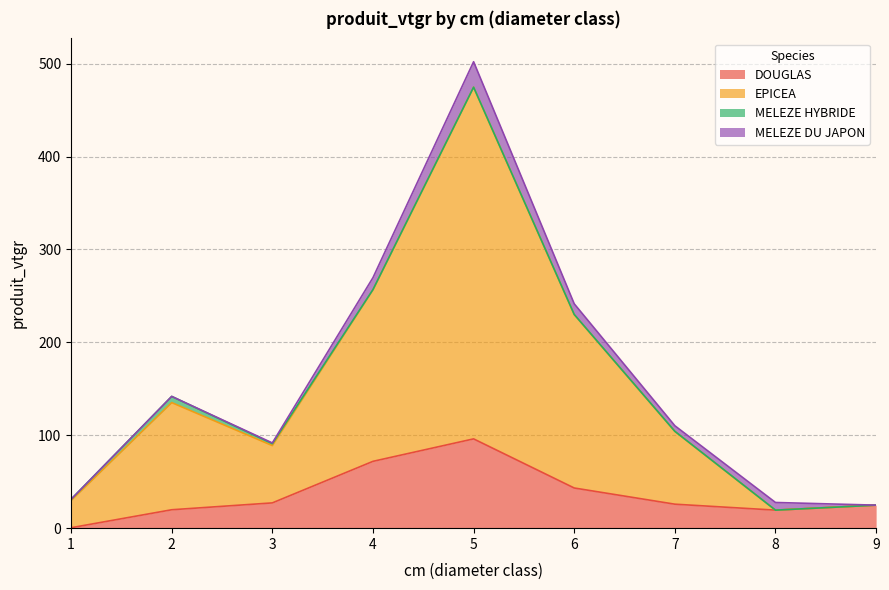

Which series changed the most between 1 and 5?

EPICEA